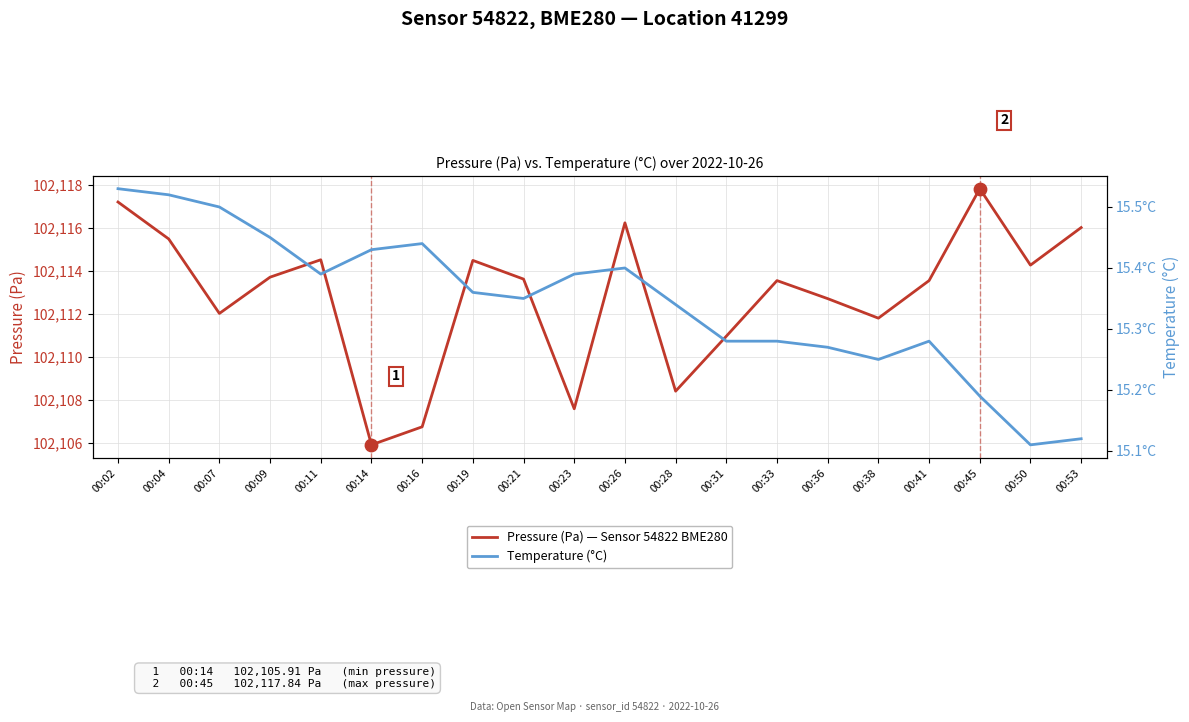

Which series contains the lowest Y value?

Temperature (°C)